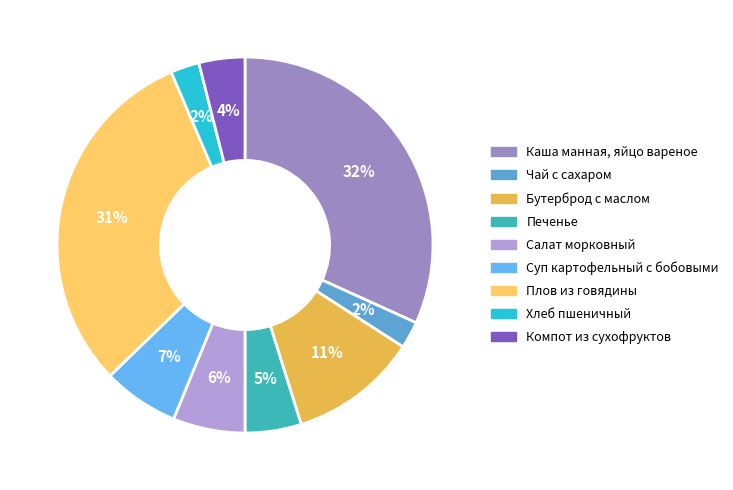

Is it true that Чай с сахаром is 1% of the pie?

False